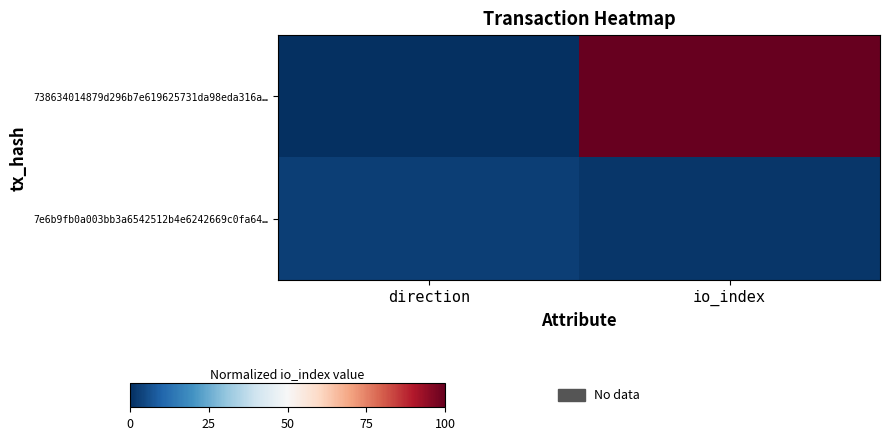

Reading left to right, list all the values displayed in this chart.

738634014879d296b7e619625731da98eda316a…: direction=0.0	io_index=100.0
7e6b9fb0a003bb3a6542512b4e6242669c0fa64…: direction=3.1	io_index=1.5